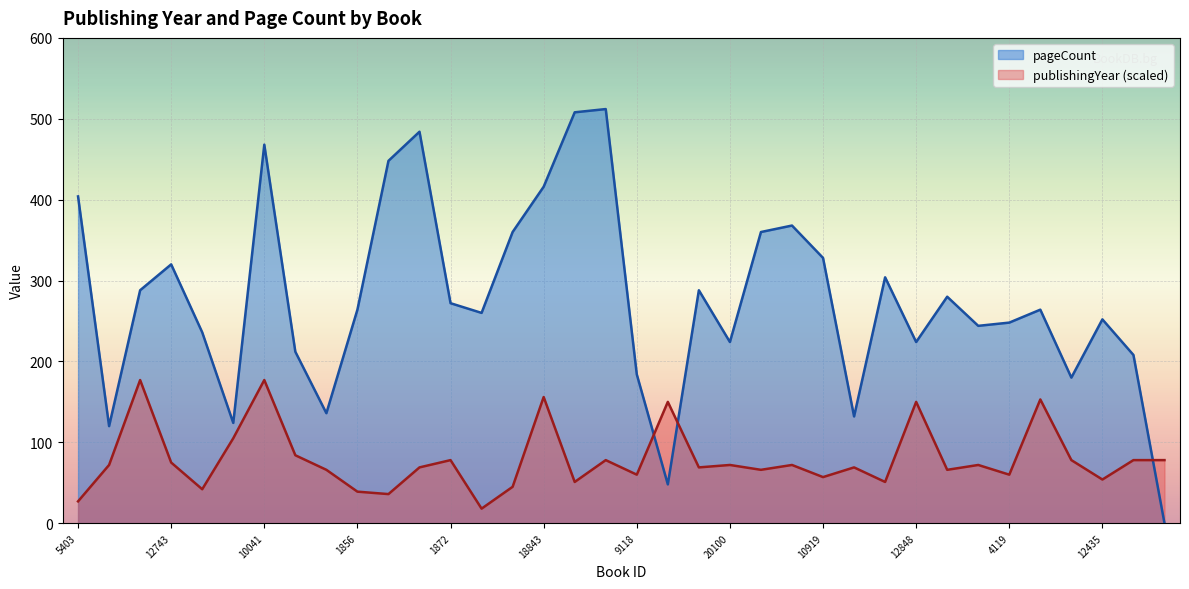

List the labels in order of publishingYear value, largest first.

16243, 10041, 18843, 2201, 15155, 12848, 6996, 8025, 1872, 12256, 12798, 15867, 13148, 12743, 5384, 20100, 12806, 1862, 5494, 17065, 8710, 14159, 12660, 15234, 9118, 4119, 10919, 12435, 5581, 2986, 12405, 99, 1856, 2686, 5403, 5496